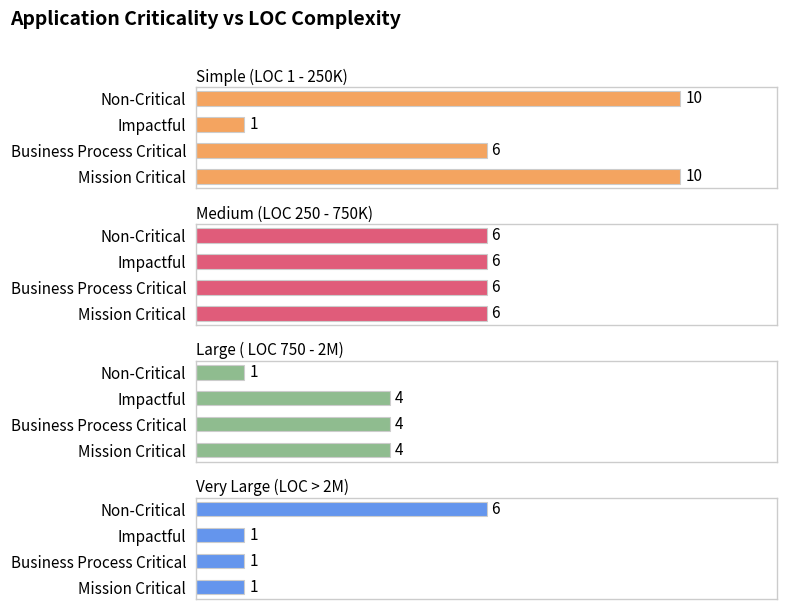

Which series has the widest spread of values?

Simple (LOC 1 - 250K)